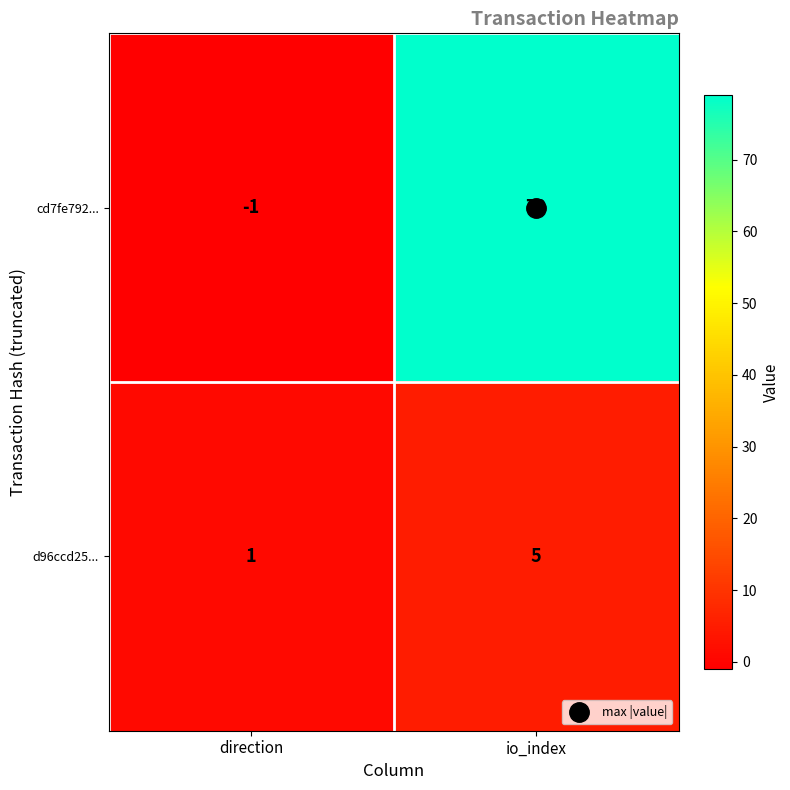

How many positive values does the cd7fe792... series have?

1